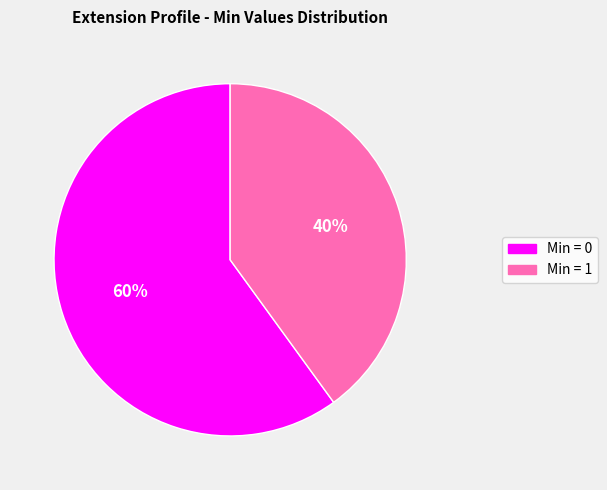

Is there a majority slice in this chart?

Yes